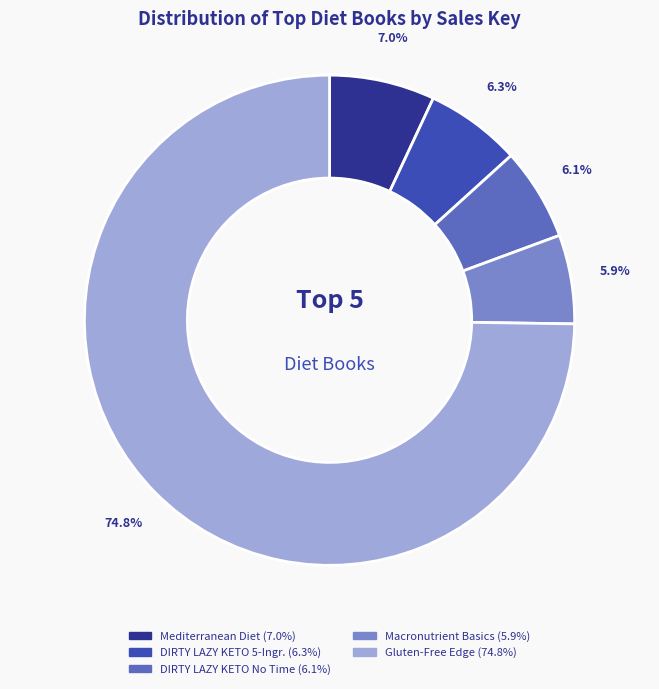

Is there any slice that represents more than half of the pie?

Yes